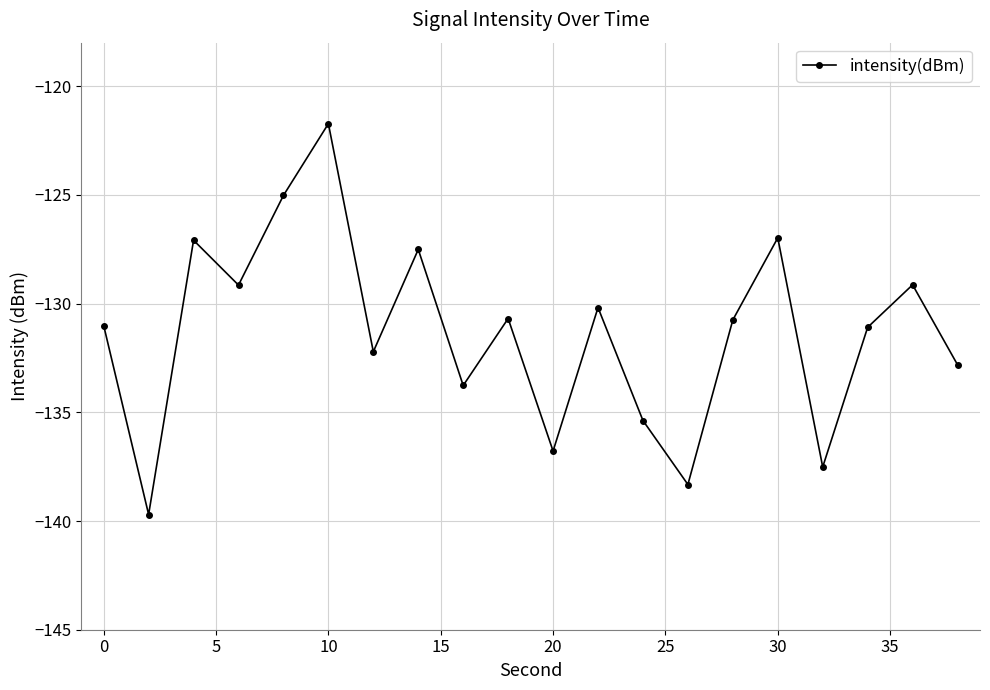

What is the smallest value displayed?

-139.7